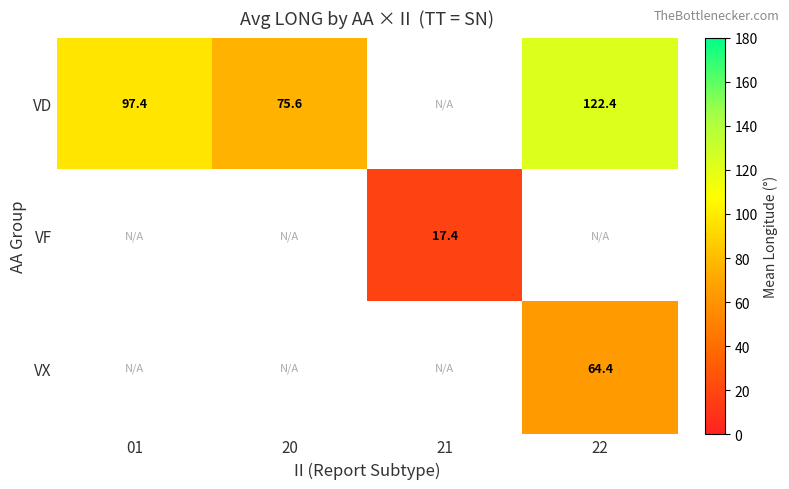

What is the difference between the VD values at 20 and 22?

46.8